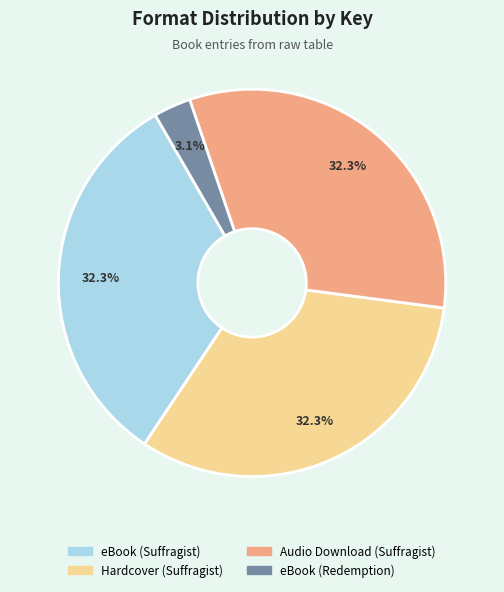

Does eBook (Redemption) represent more than half of the total?

No